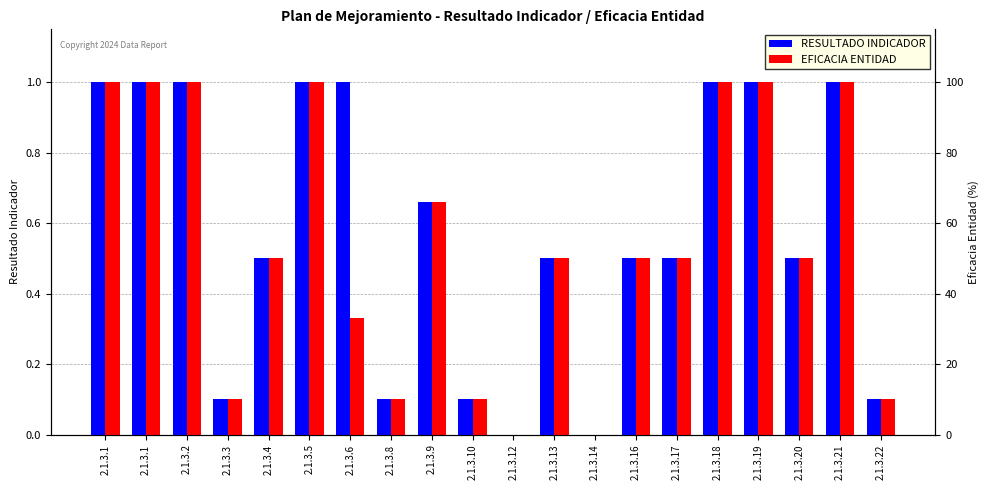

List the labels in order of RESULTADO INDICADOR value, smallest first.

2.1.3.12, 2.1.3.14, 2.1.3.3, 2.1.3.8, 2.1.3.10, 2.1.3.22, 2.1.3.4, 2.1.3.13, 2.1.3.16, 2.1.3.17, 2.1.3.20, 2.1.3.9, 2.1.3.1, 2.1.3.1, 2.1.3.2, 2.1.3.5, 2.1.3.6, 2.1.3.18, 2.1.3.19, 2.1.3.21